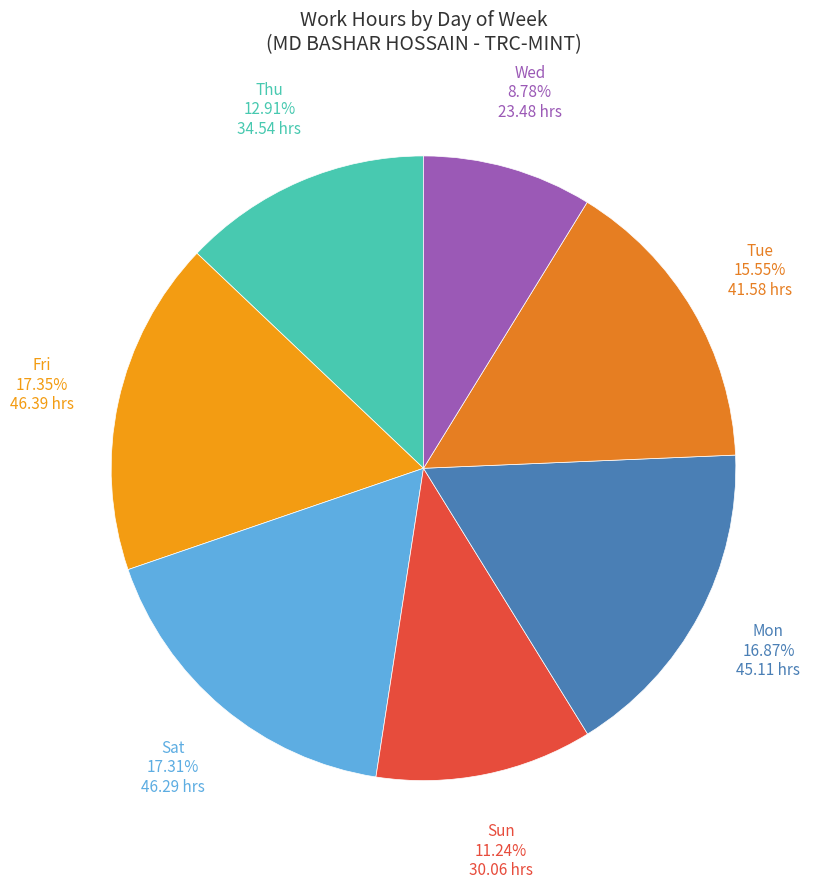

What is the ratio of the value at Mon to the value at Thu?

1.3